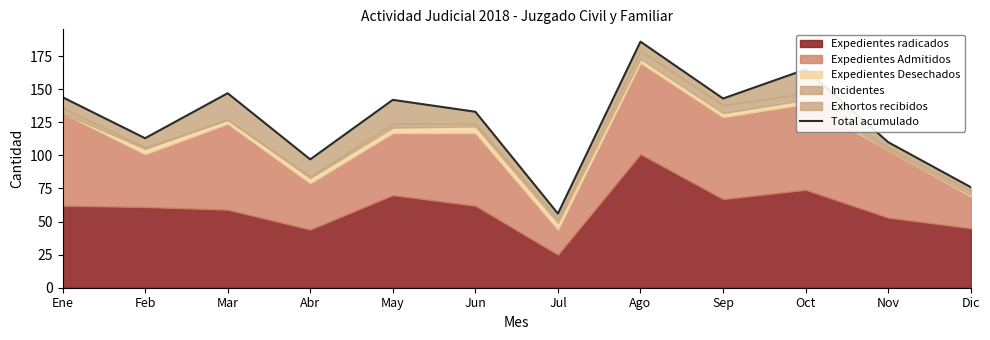

Reading left to right, transcribe all the data shown in this chart.

Ene=144	Feb=113	Mar=147	Abr=97	May=142	Jun=133	Jul=56	Ago=186	Sep=143	Oct=165	Nov=110	Dic=76